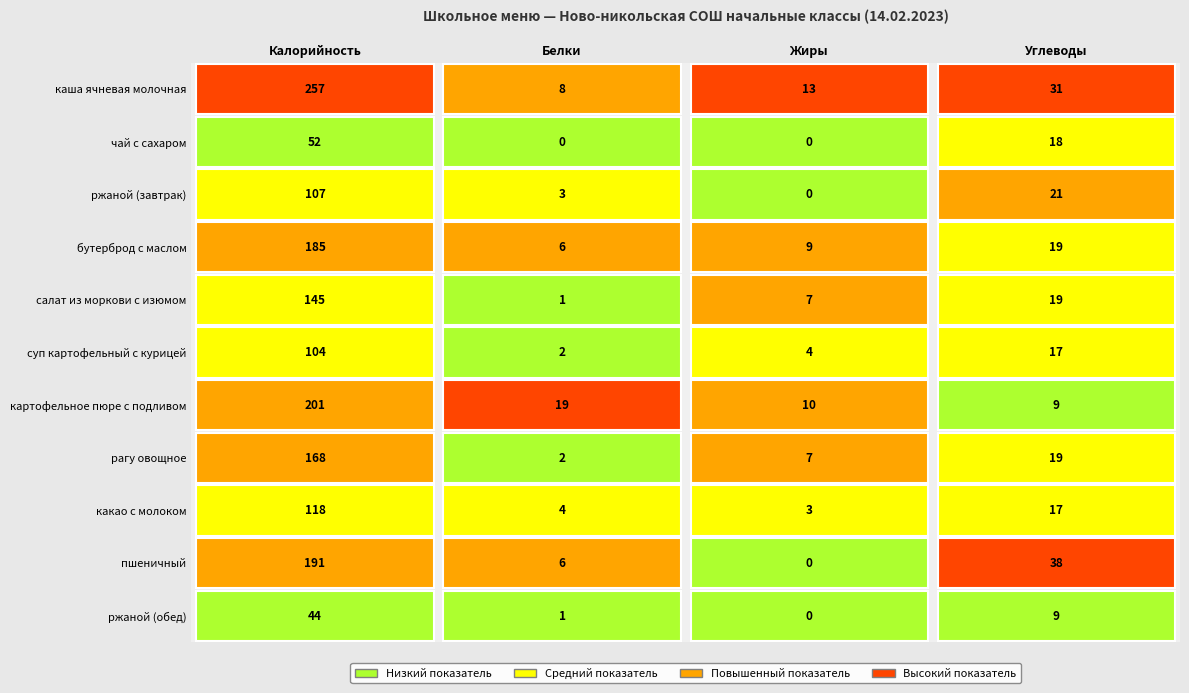

How many data points does each series have?

4